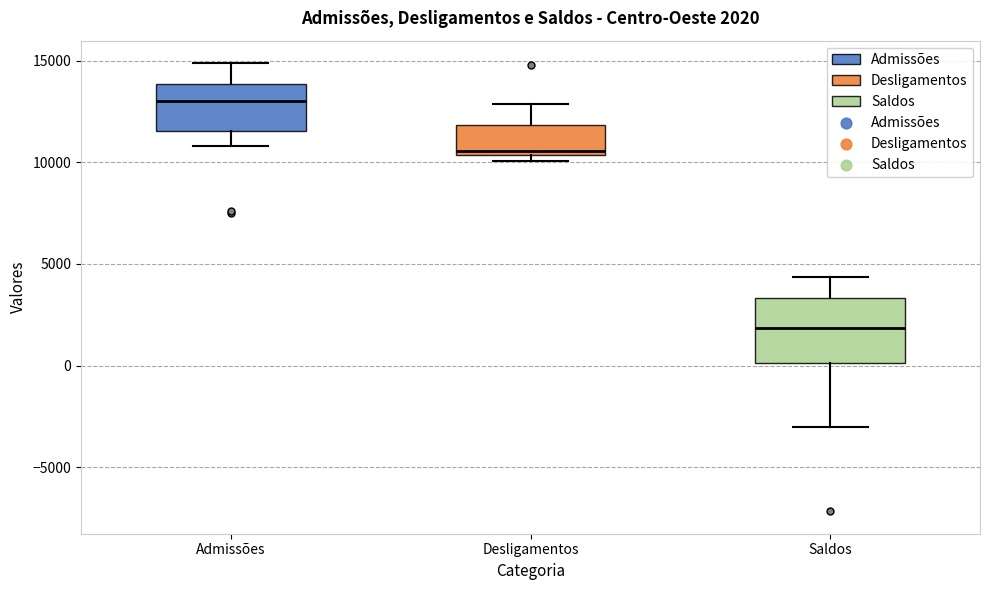

Which box is the tallest, from its lower edge to its upper edge?

Saldos